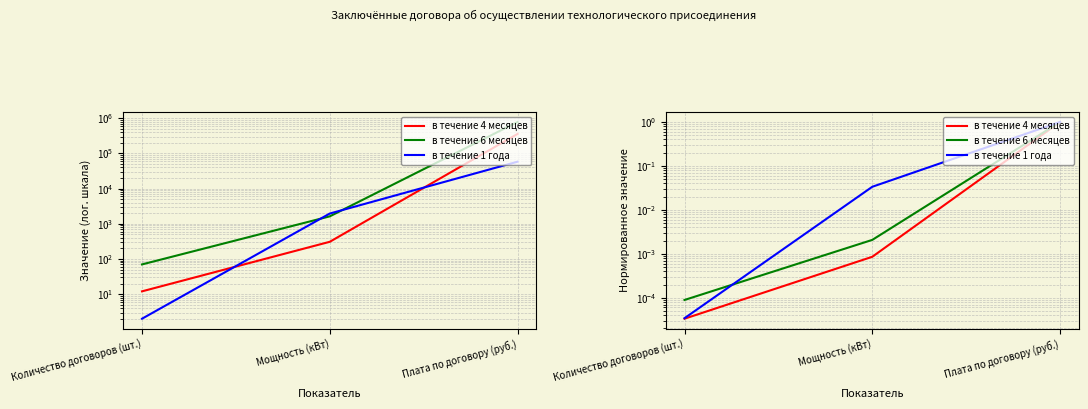

What is the sum of the в течение 6 месяцев values at Плата по договору (руб.) and Мощность (кВт)?

1.0